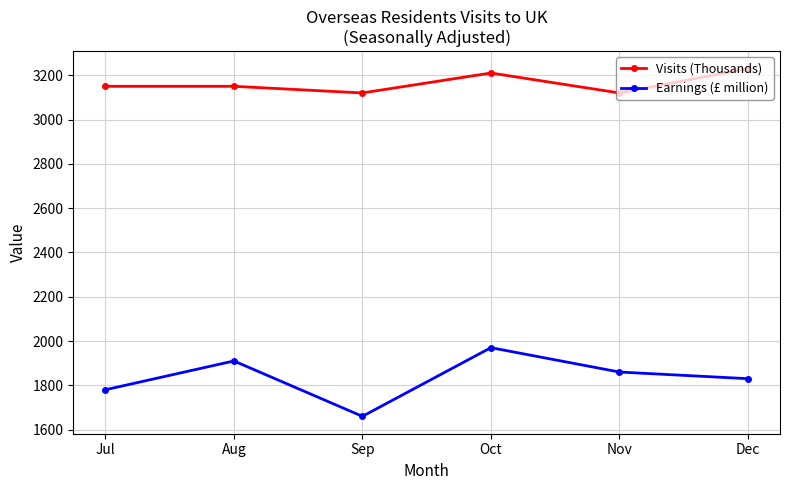

The value of Visits (Thousands) at Jul is 3150. True or false?

True